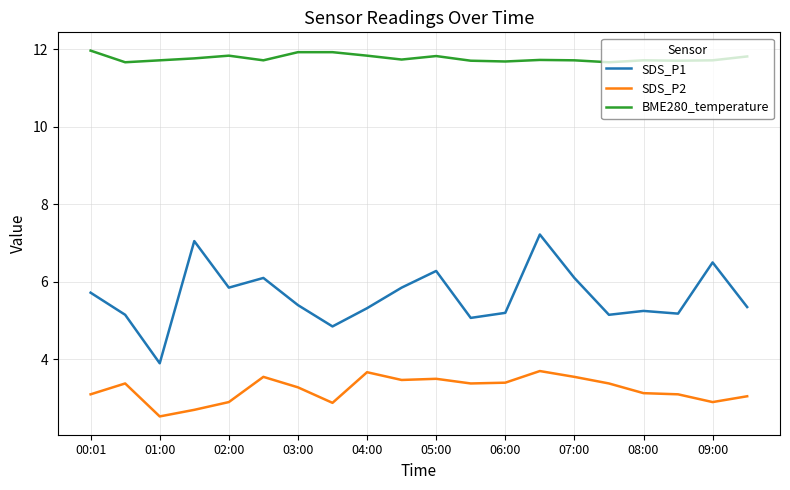

Does the chart display data point markers on the line(s)?

No